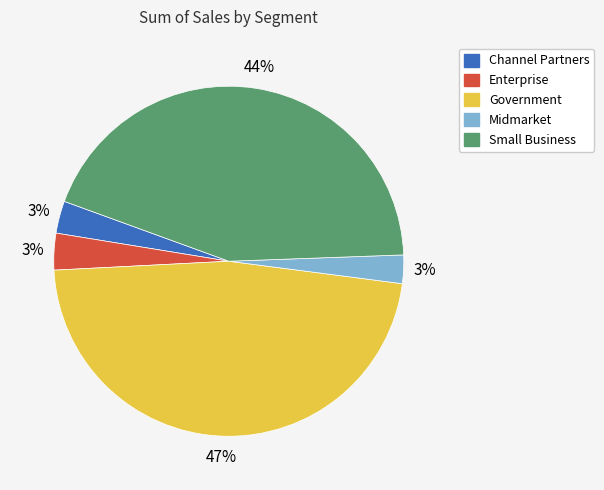

Do Government and Small Business together represent more than half of the pie?

Yes